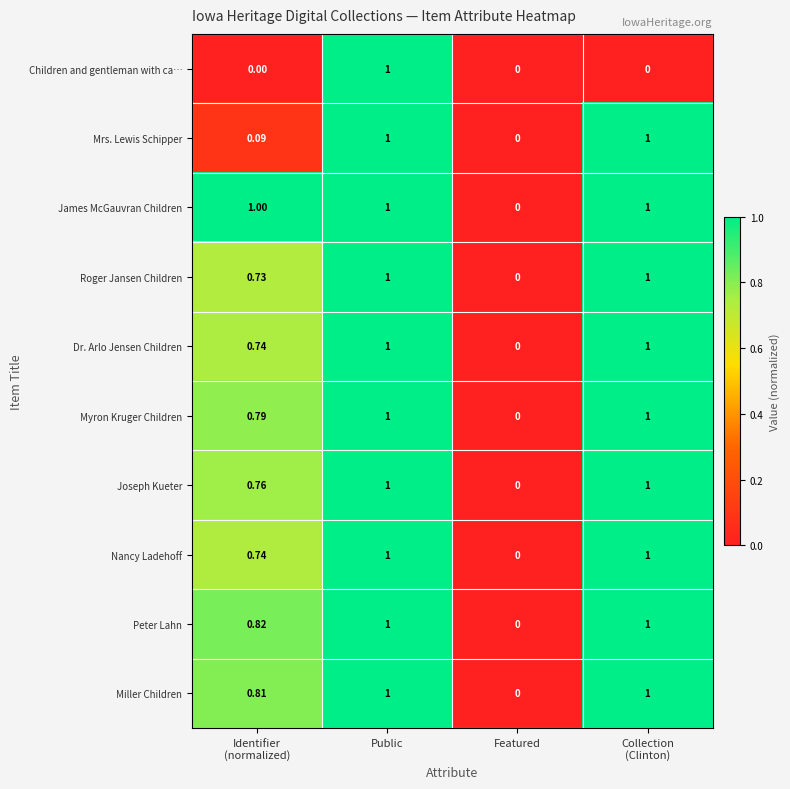

How many categories are shown in the chart?

4